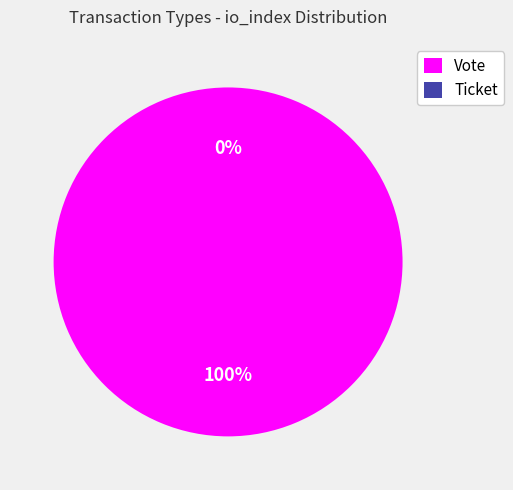

True or false: Ticket accounts for 0% of the total.

True